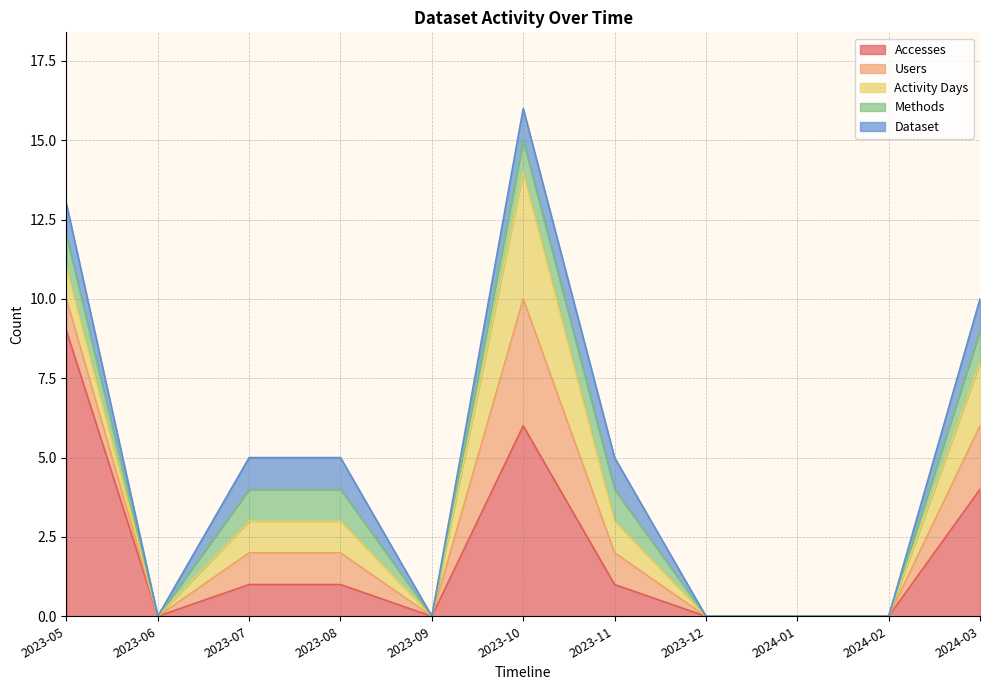

What position from the left is 2023-08?

4